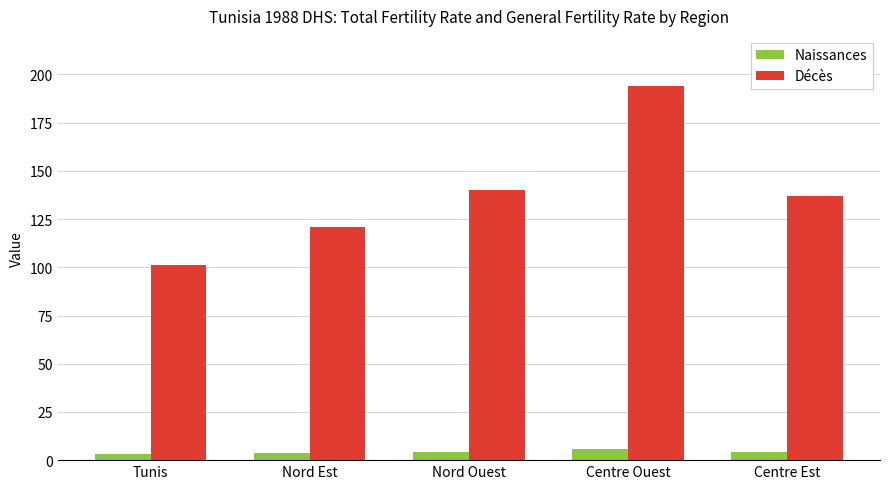

Is the value of Décès at Nord Est greater than the value of Naissances at Nord Ouest?

Yes